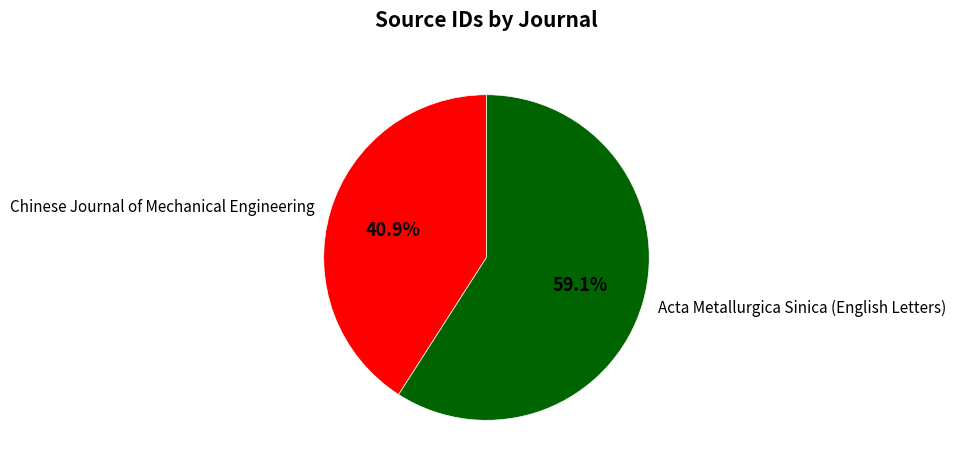

What is the total percentage of Acta Metallurgica Sinica (English Letters) and Chinese Journal of Mechanical Engineering?

100.0%